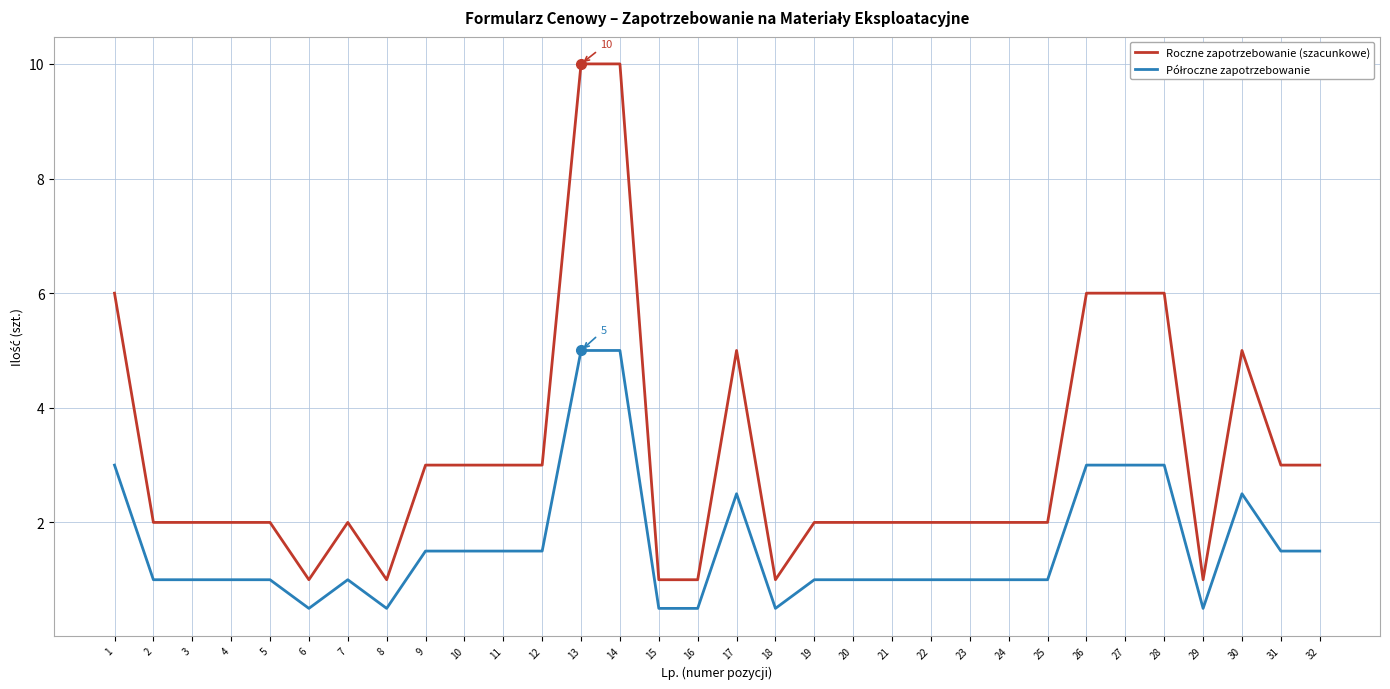

What is the maximum value shown in the chart?

10.0